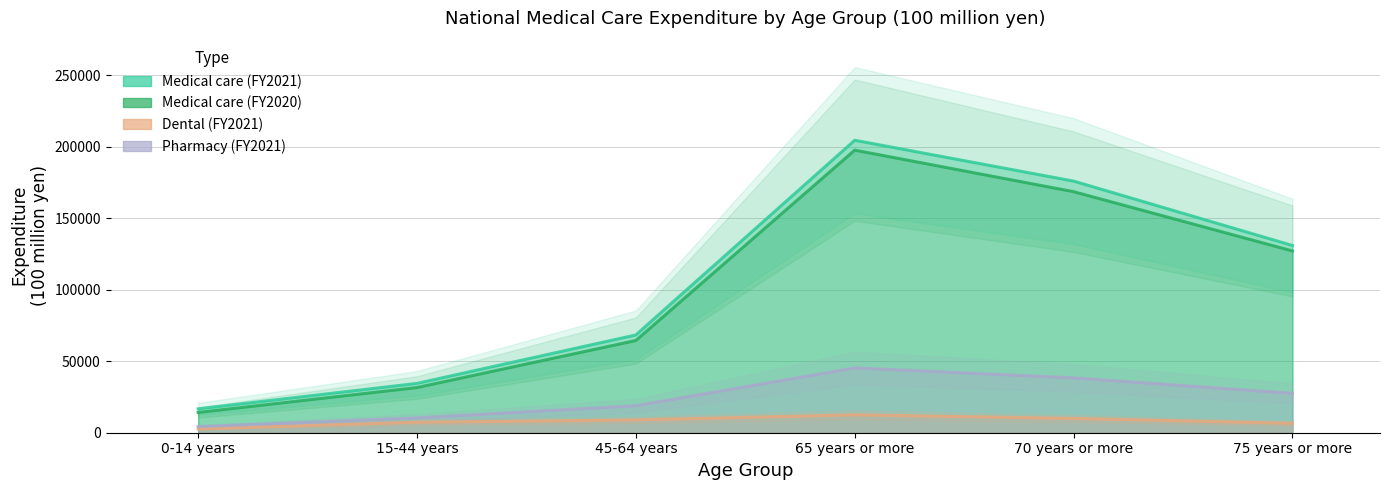

Reading left to right, list all the values displayed in this chart.

Medical care (FY2021): 0-14 years=16685	15-44 years=34490	45-64 years=68367	65 years or more=204482	70 years or more=175915	75 years or more=130891
Medical care (FY2020): 0-14 years=14181	15-44 years=31597	45-64 years=64472	65 years or more=197563	70 years or more=168525	75 years or more=127098
Dental (FY2021): 0-14 years=2673	15-44 years=7329	45-64 years=8957	65 years or more=12520	70 years or more=9994	75 years or more=6577
Pharmacy (FY2021): 0-14 years=4274	15-44 years=10342	45-64 years=18866	65 years or more=45312	70 years or more=38345	75 years or more=27535